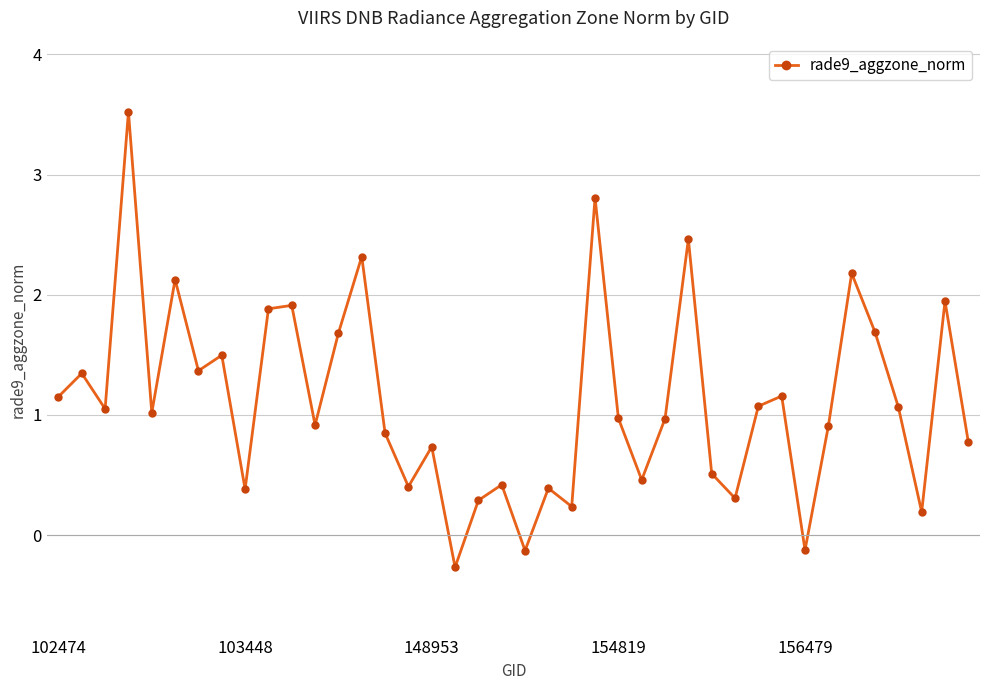

Does the chart have visible grid lines?

Yes